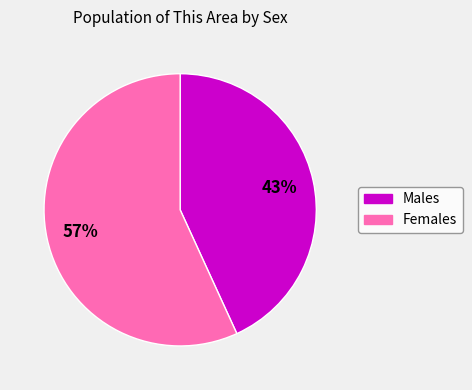

To the nearest percent, what is the difference between the largest and smallest slice percentages?

14%